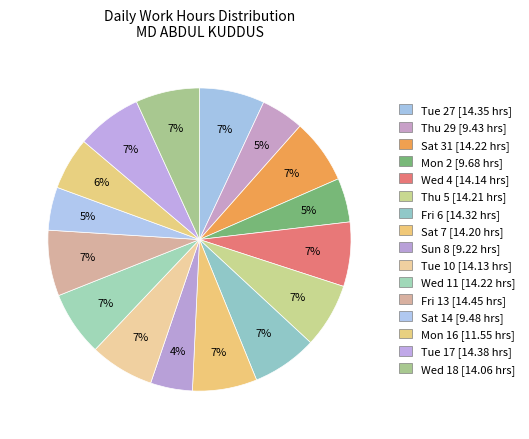

How many slices are in this pie chart?

16